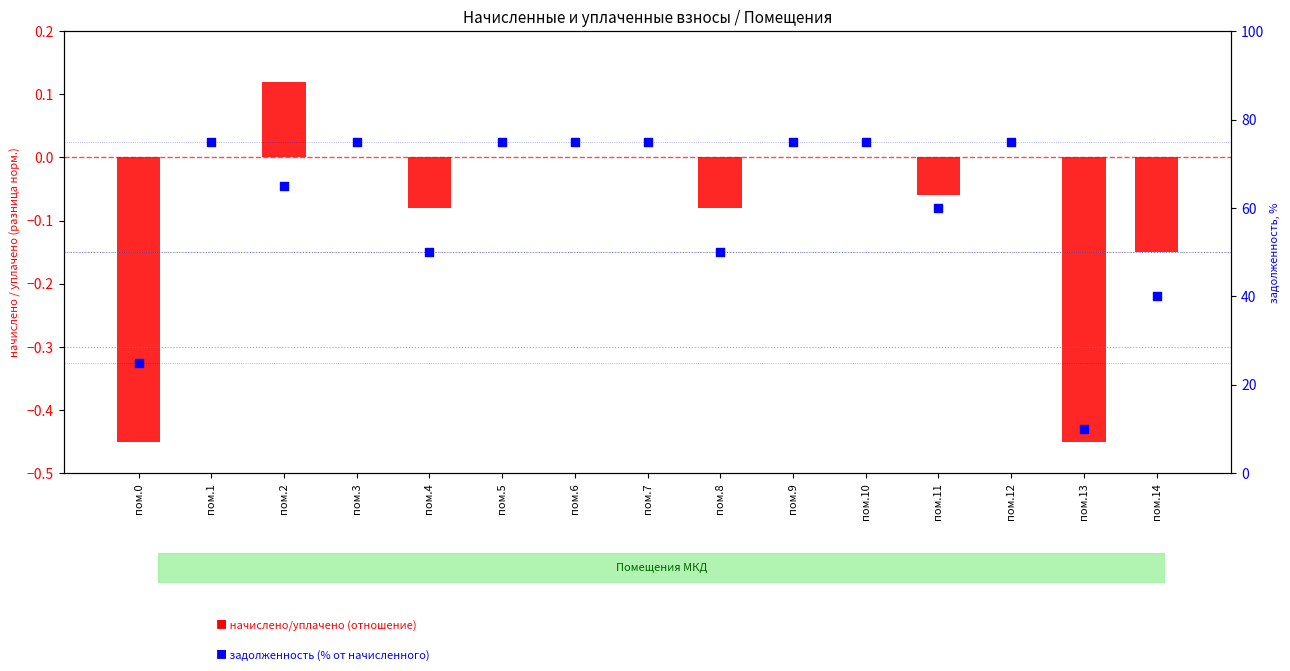

Which series reaches the maximum Y coordinate?

задолженность (% от начисленного)